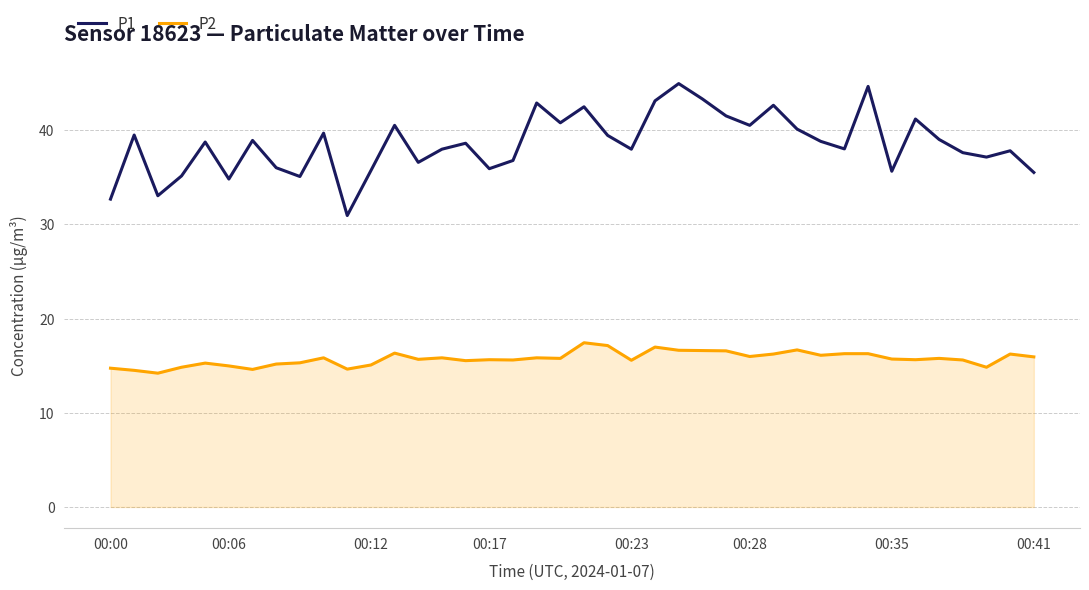

At how many categories does at least one series exceed 24?

40